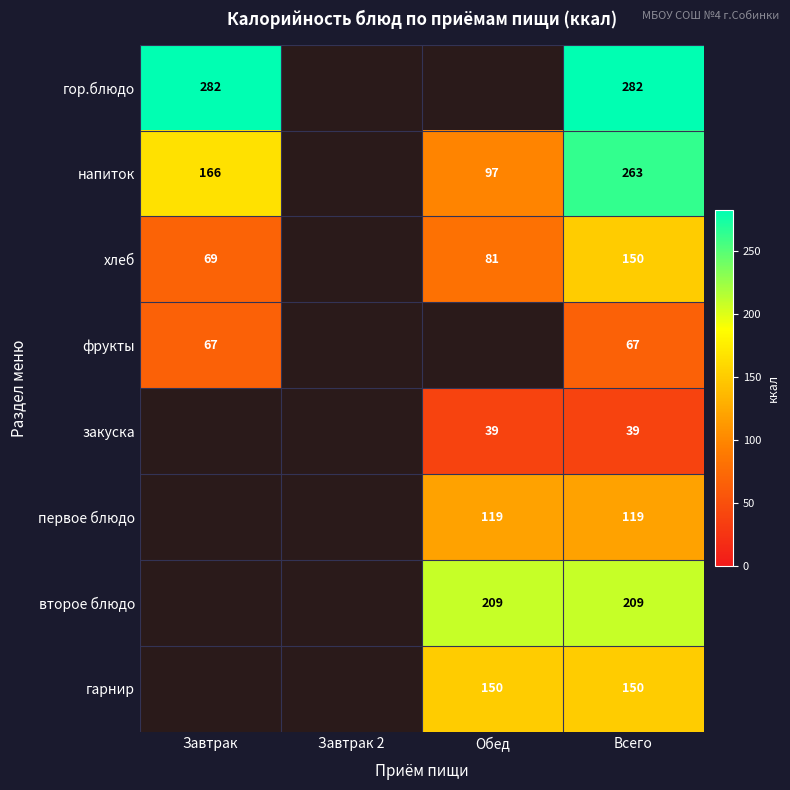

What is the difference between the хлеб values at Завтрак and Обед?

12